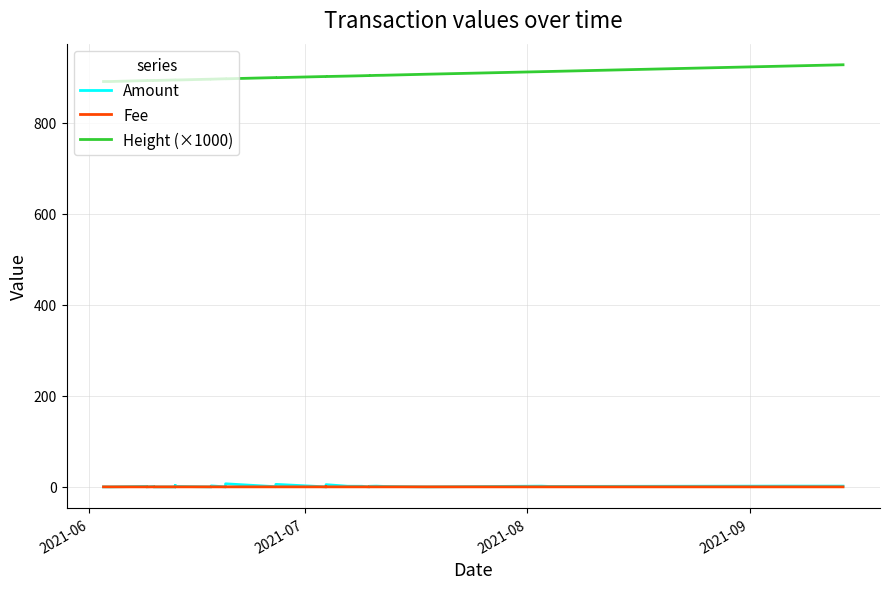

Does the chart display data point markers on the line(s)?

No